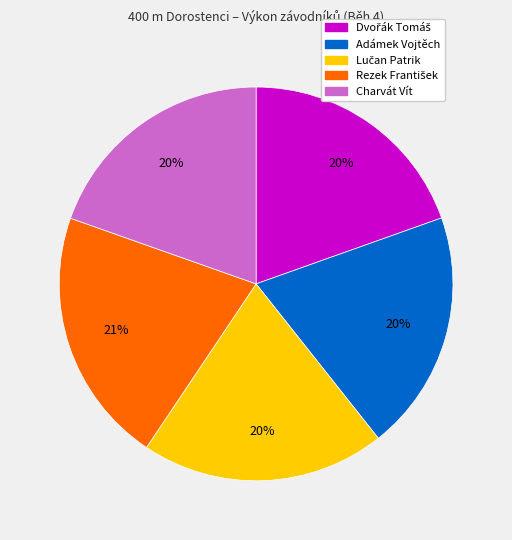

Is the sum of Adámek Vojtěch and Charvát Vít greater than half?

No